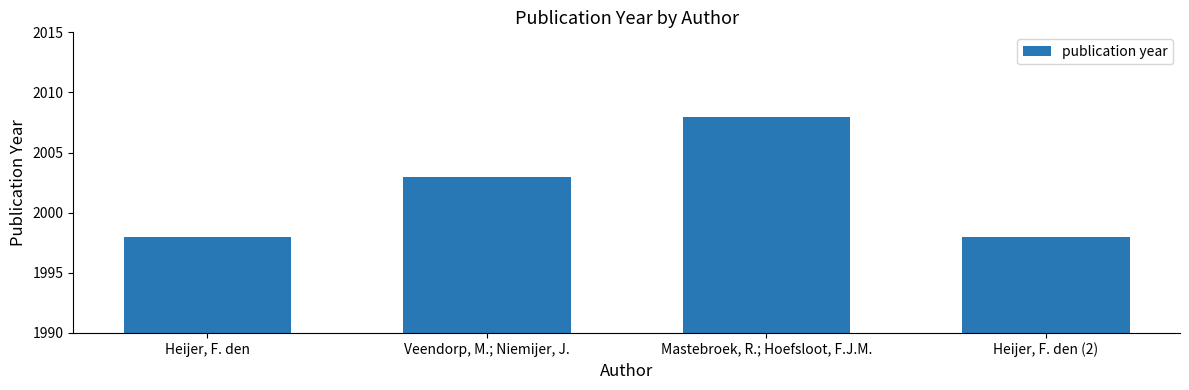

What is the difference between the maximum and minimum values?

10